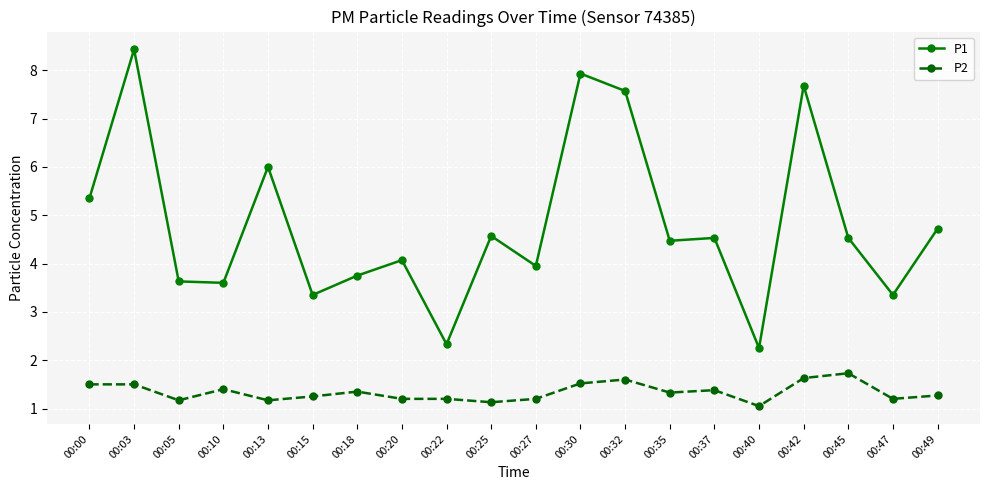

What value does the P2 series have at 00:49?

1.3